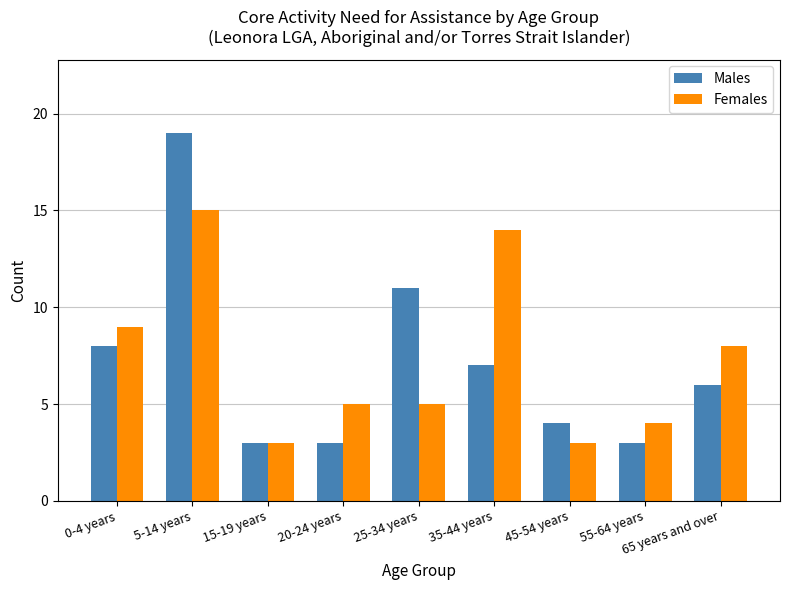

Which series changed the most between 15-19 years and 55-64 years?

Females